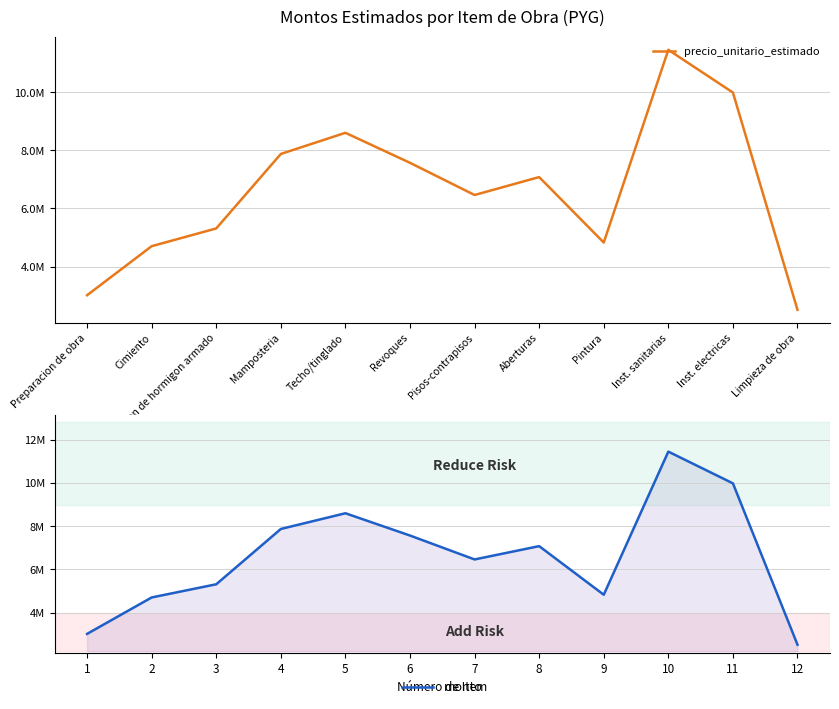

What is the label of the 10th point from the right?

Colocacion de hormigon armado